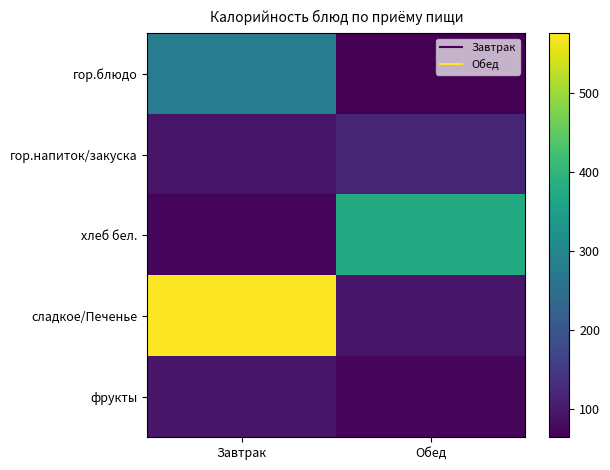

Between Обед and Завтрак, which is larger?

Завтрак